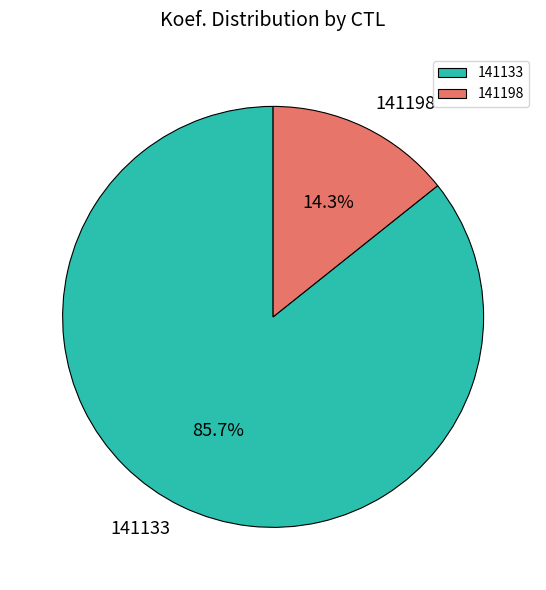

Which has a higher value, 141198 or 141133?

141133